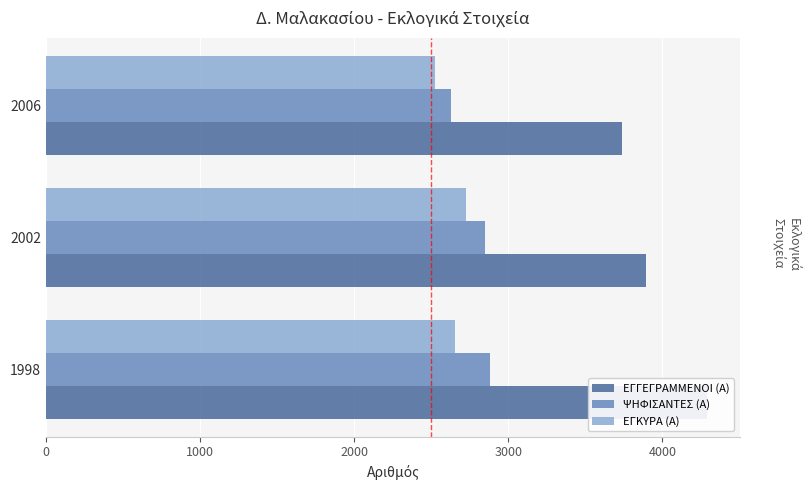

True or false: ΕΓΓΕΓΡΑΜΜΕΝΟΙ (Α) has a value of 4290 at 1998.

True